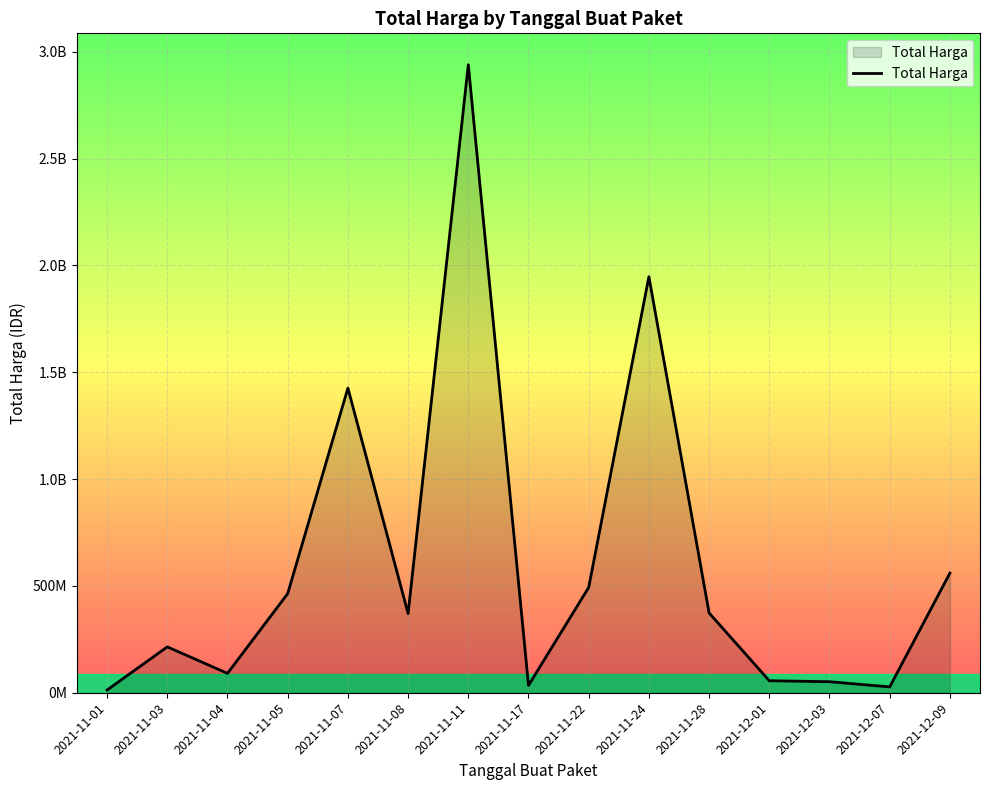

Which category has the lowest value across all series?

2021-11-01